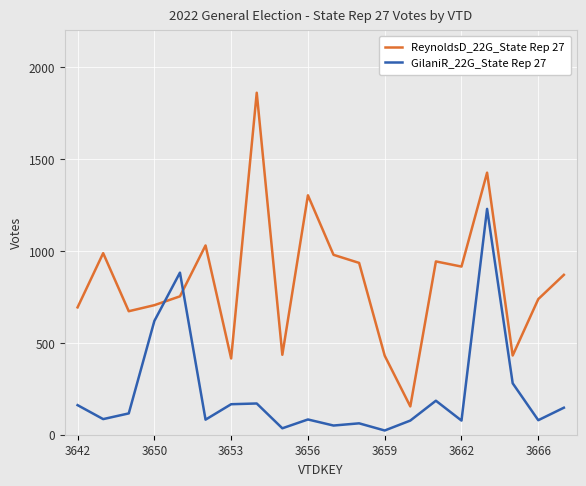

Rank the series by their maximum value, from highest to lowest.

ReynoldsD_22G_State Rep 27, GilaniR_22G_State Rep 27